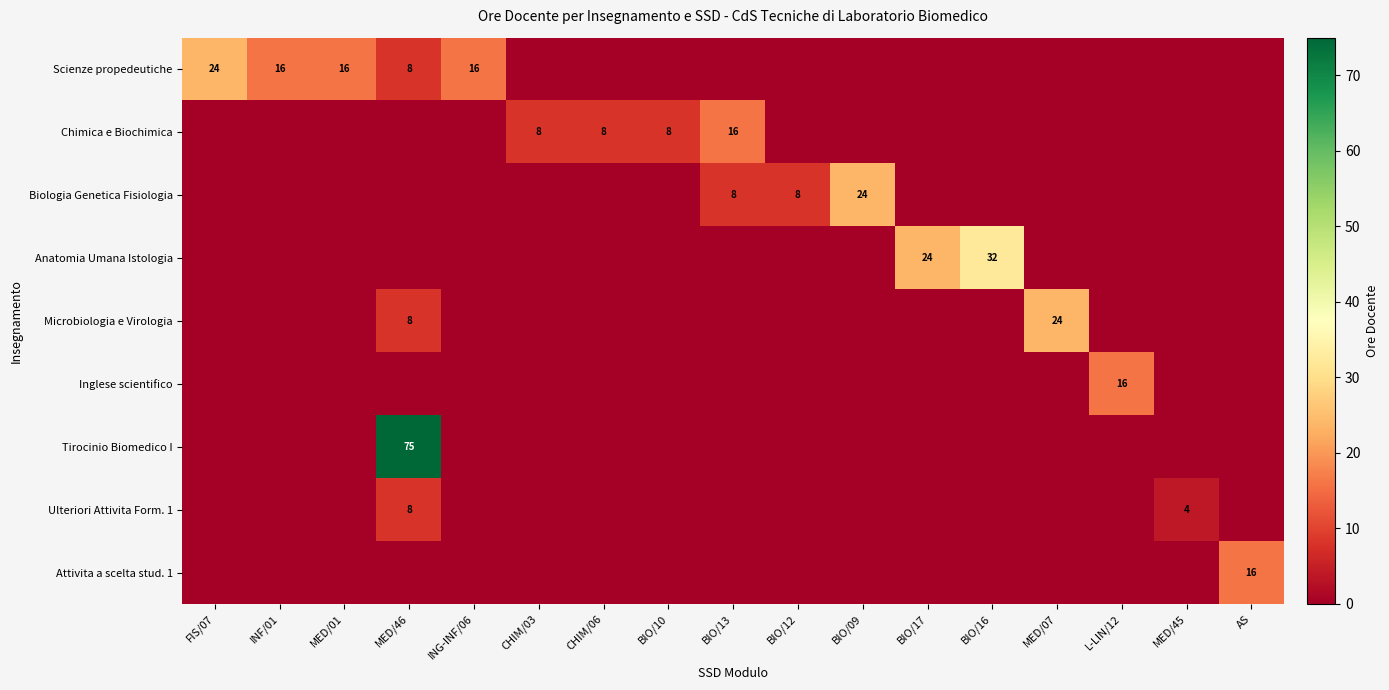

Is it true that Tirocinio Biomedico I equals 33 at MED/46?

False